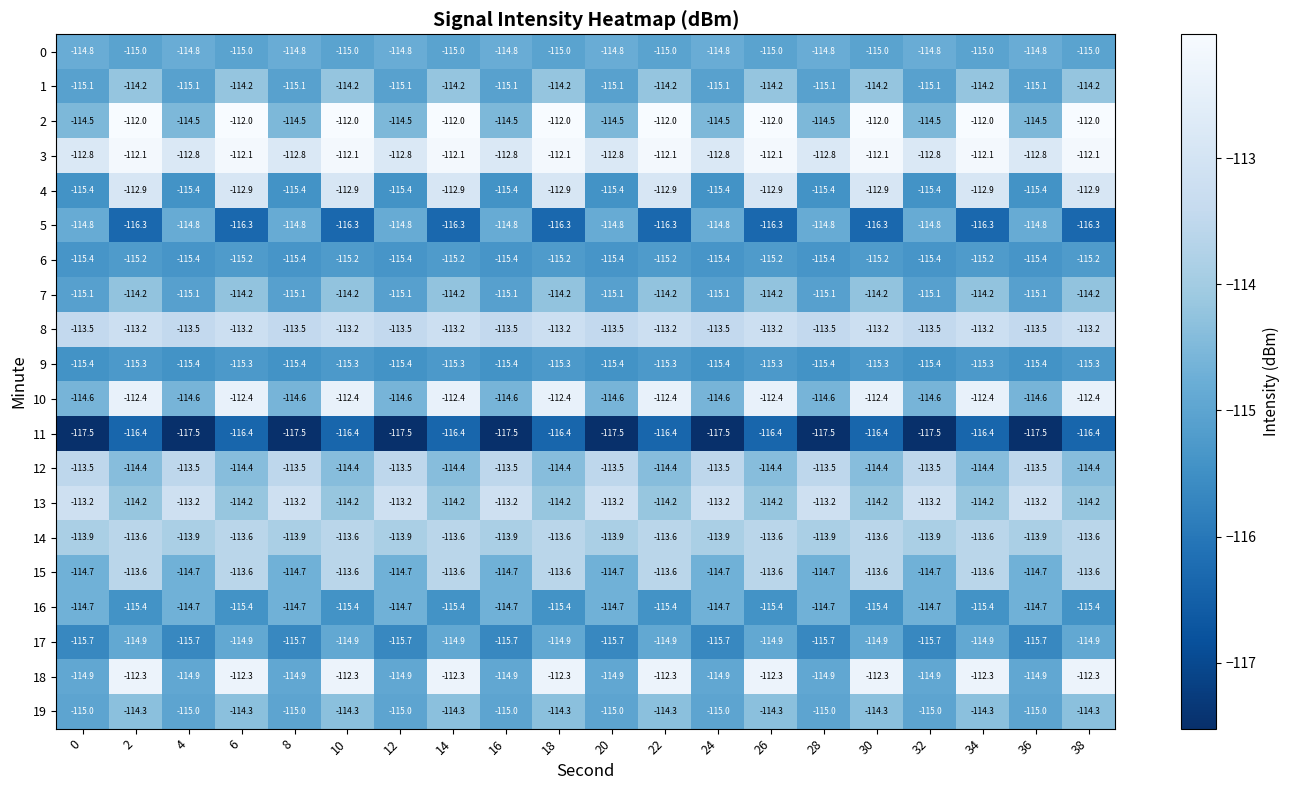

What is the difference between the highest and lowest values at 22?

4.4